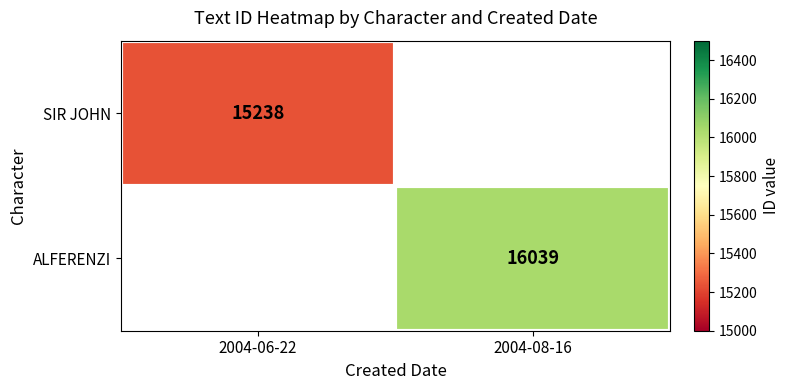

The SIR JOHN series shows 21598 at 2004-06-22. True or false?

False